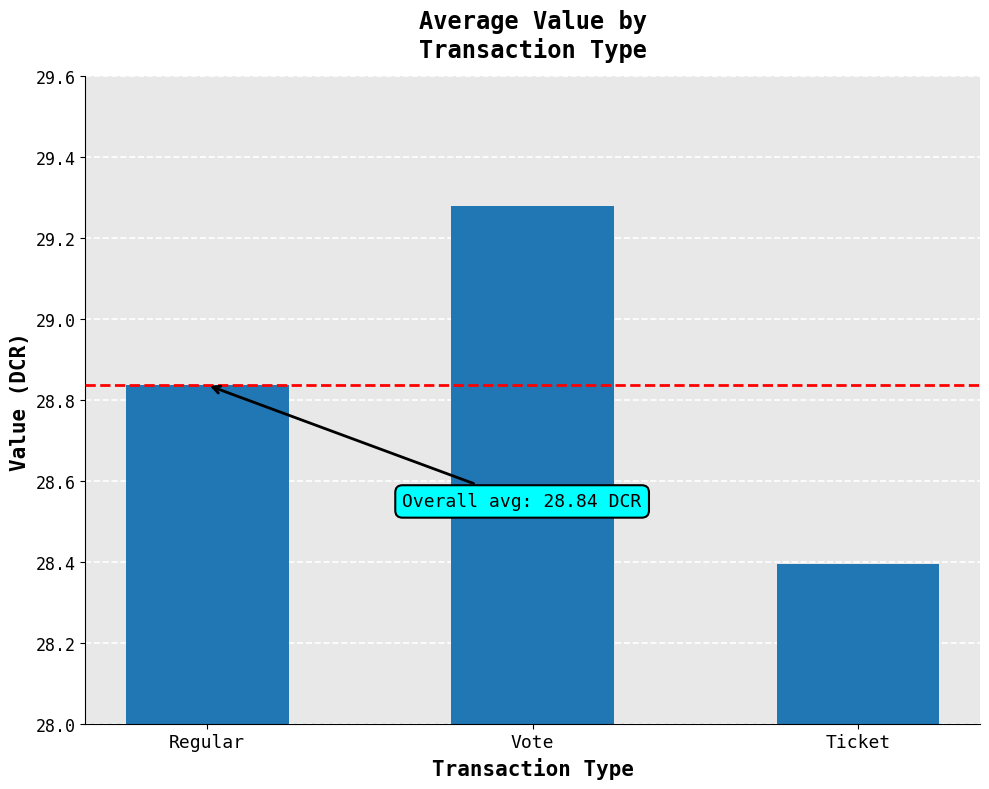

Approximately how many times larger is the value at Ticket compared to Vote?

1.0